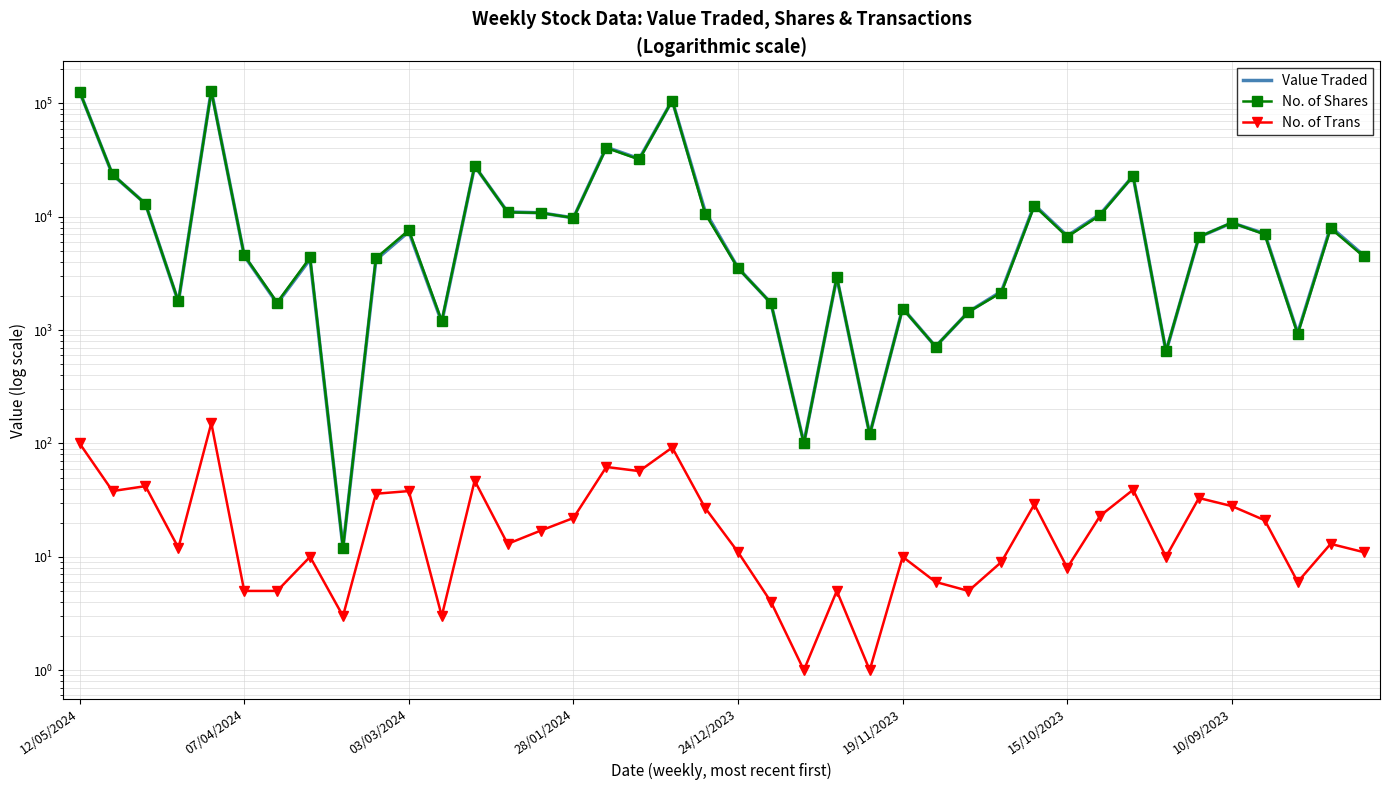

The No. of Trans series shows 4 at 39. True or false?

False